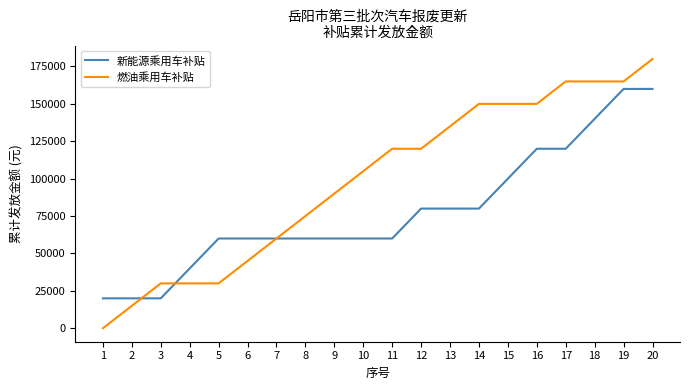

Rank the series by their maximum value, from highest to lowest.

燃油乘用车补贴, 新能源乘用车补贴